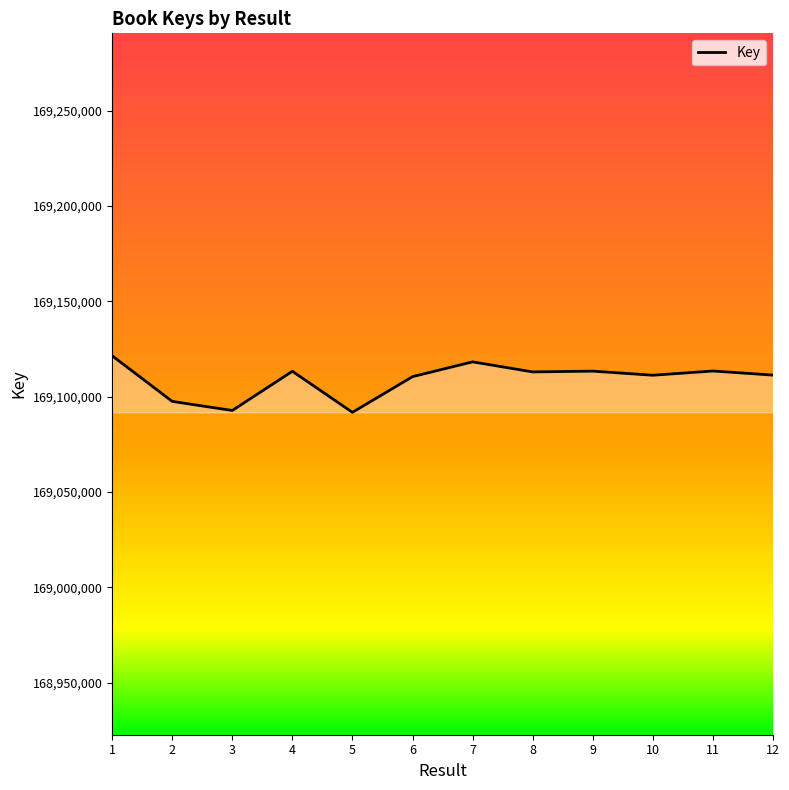

What is the smallest value displayed?

169091711